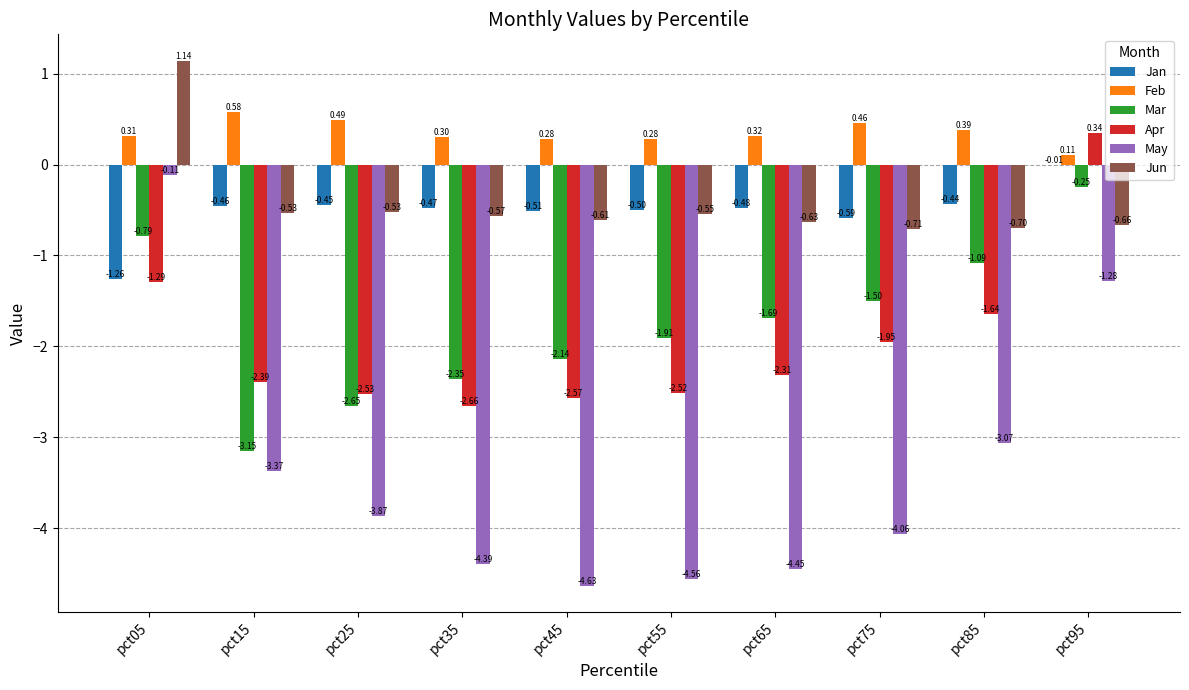

How many values in the May series exceed -3?

2